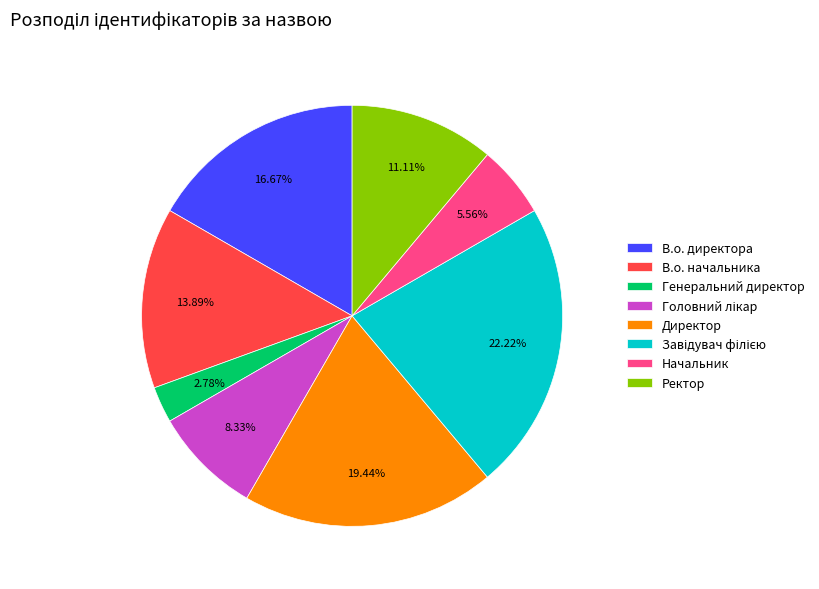

What percentage is the Начальник slice, to the nearest percent?

6%